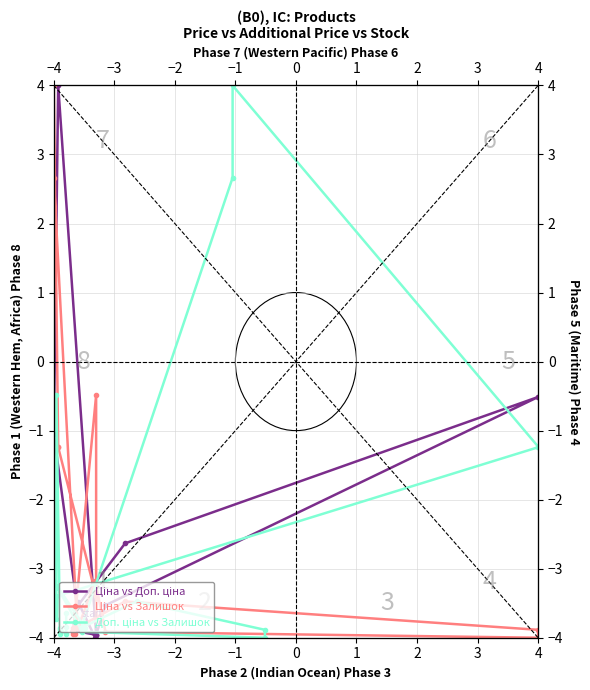

How many categories are shown in the chart?

20